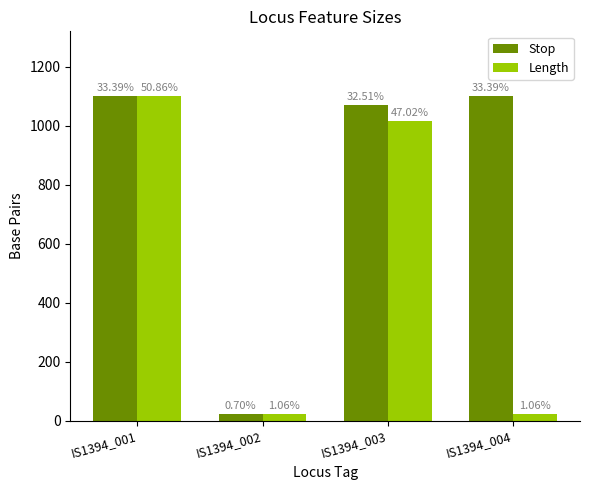

What is the greatest value displayed?

1100